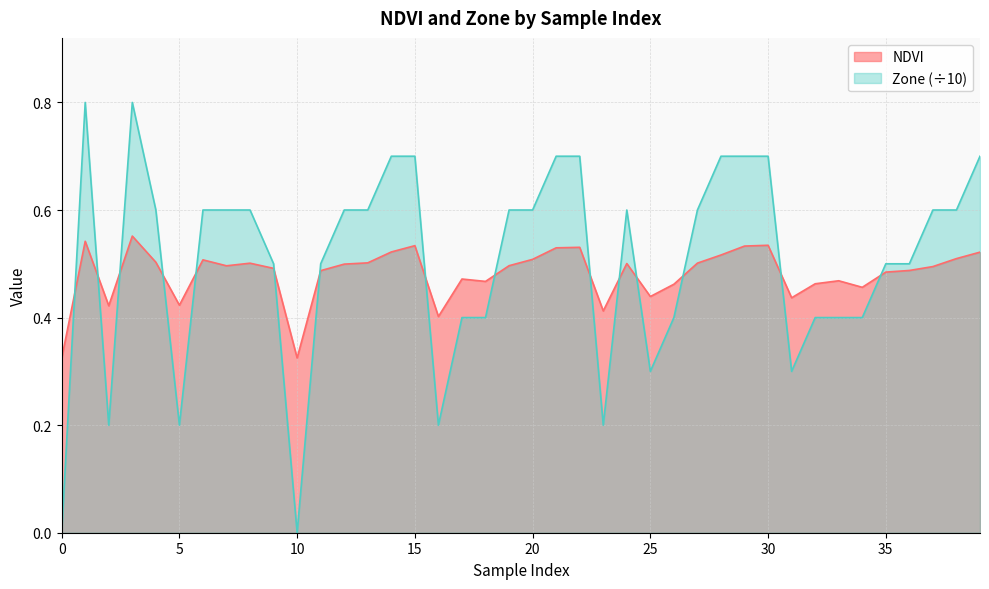

Which label corresponds to the largest value in the chart?

1